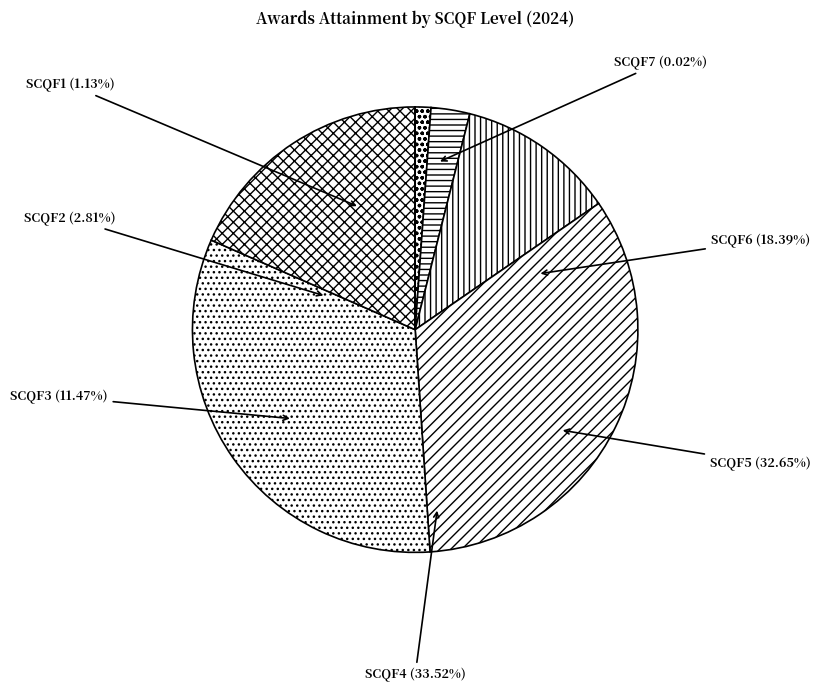

To the nearest percent, what portion does SCQF2 represent?

3%